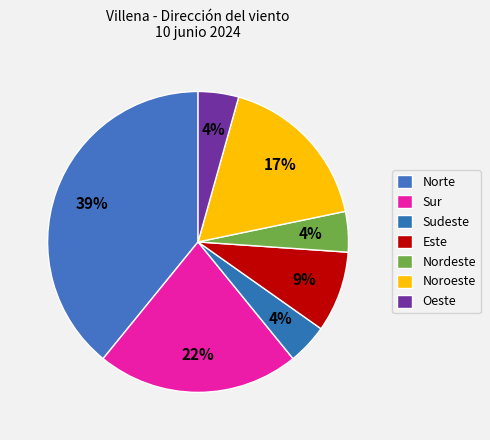

Count the number of slices in the pie.

7